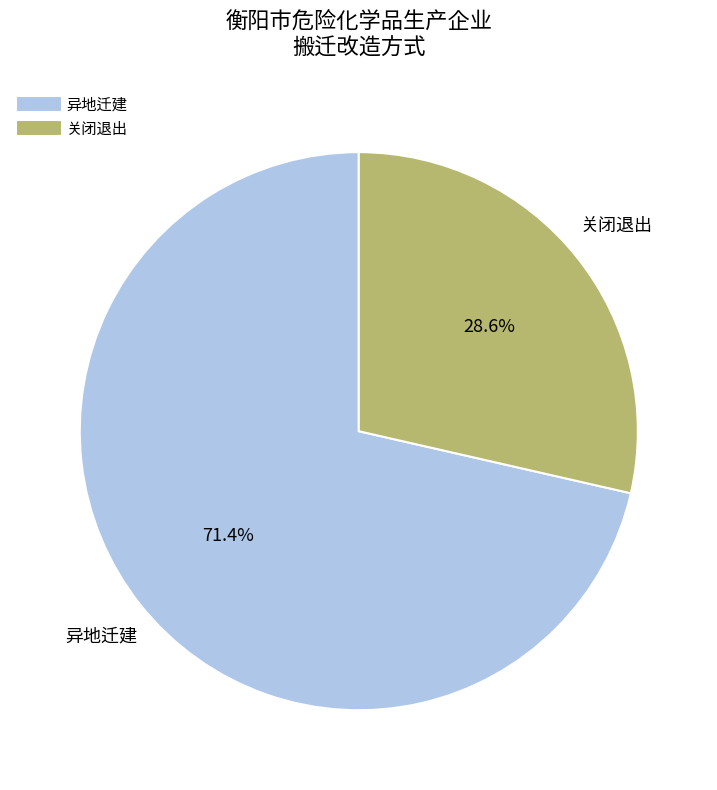

To the nearest percent, what is the combined percentage of 关闭退出 and 异地迁建?

100%